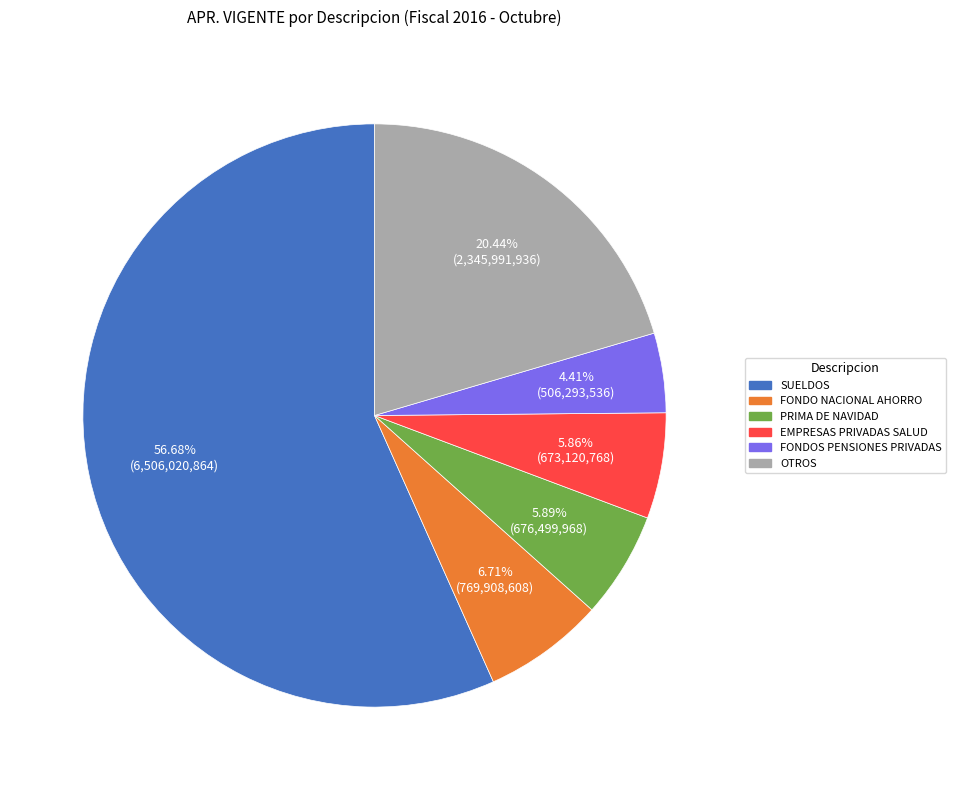

Is there a majority slice in this chart?

Yes